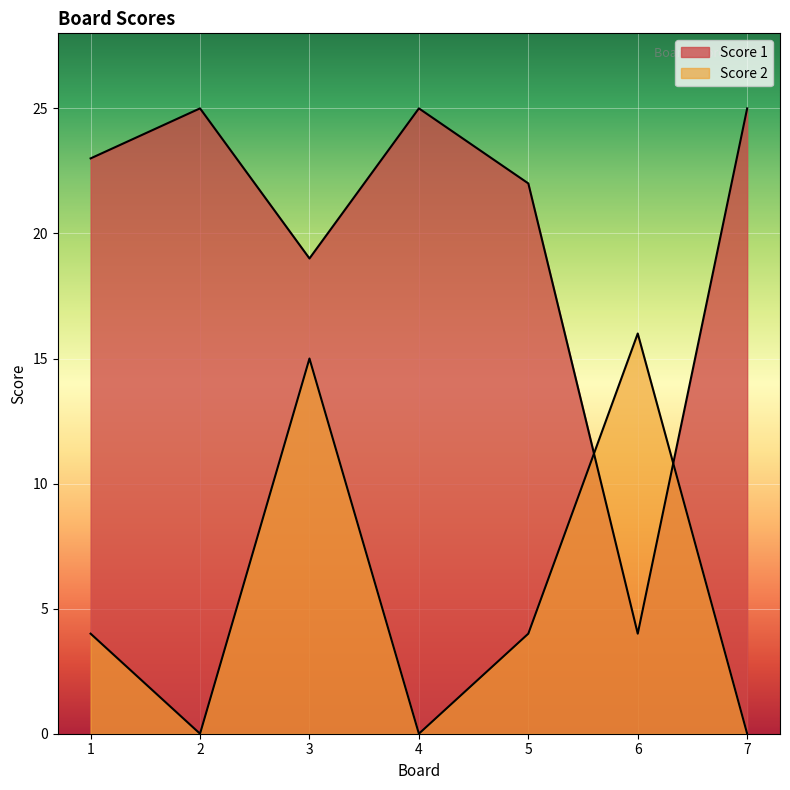

What is the lowest value of the Score 1 series?

4